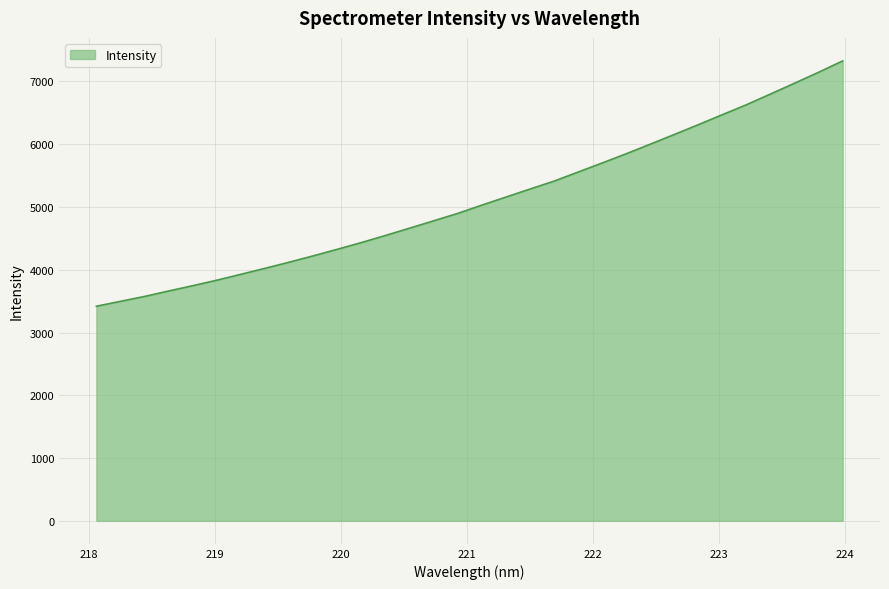

What is the greatest value displayed?

7326.9